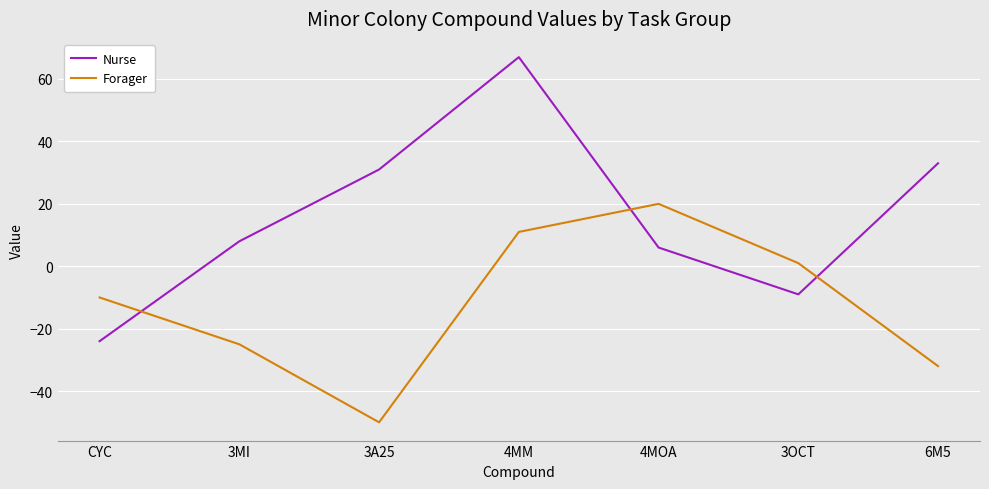

True or false: Forager has more than 1 interior local peaks.

False